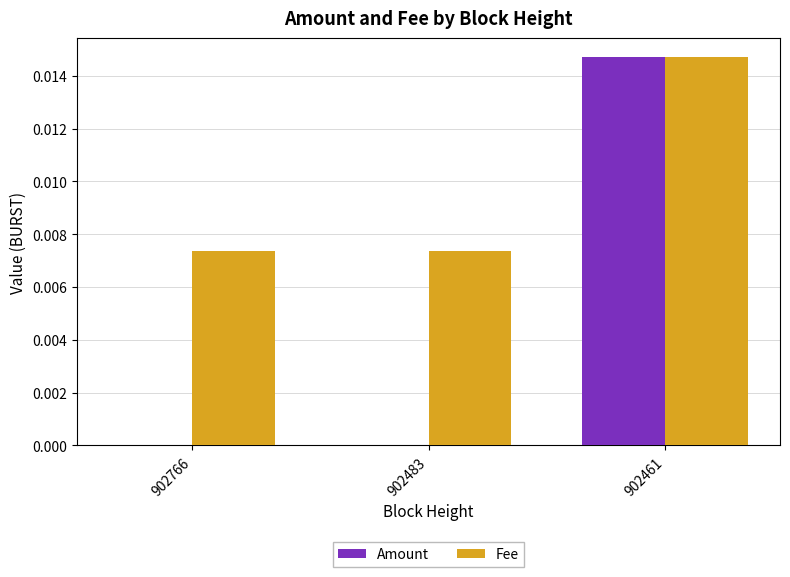

The value of Fee at 902766 is 0.0. True or false?

True